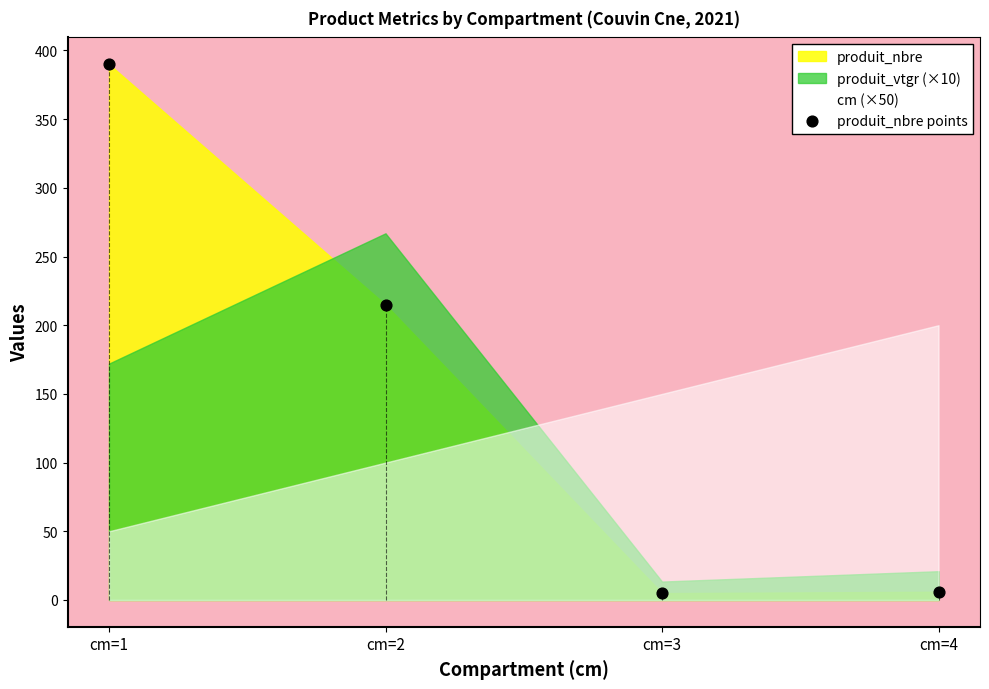

What Y value in the scatter plot is closest to 197?

215